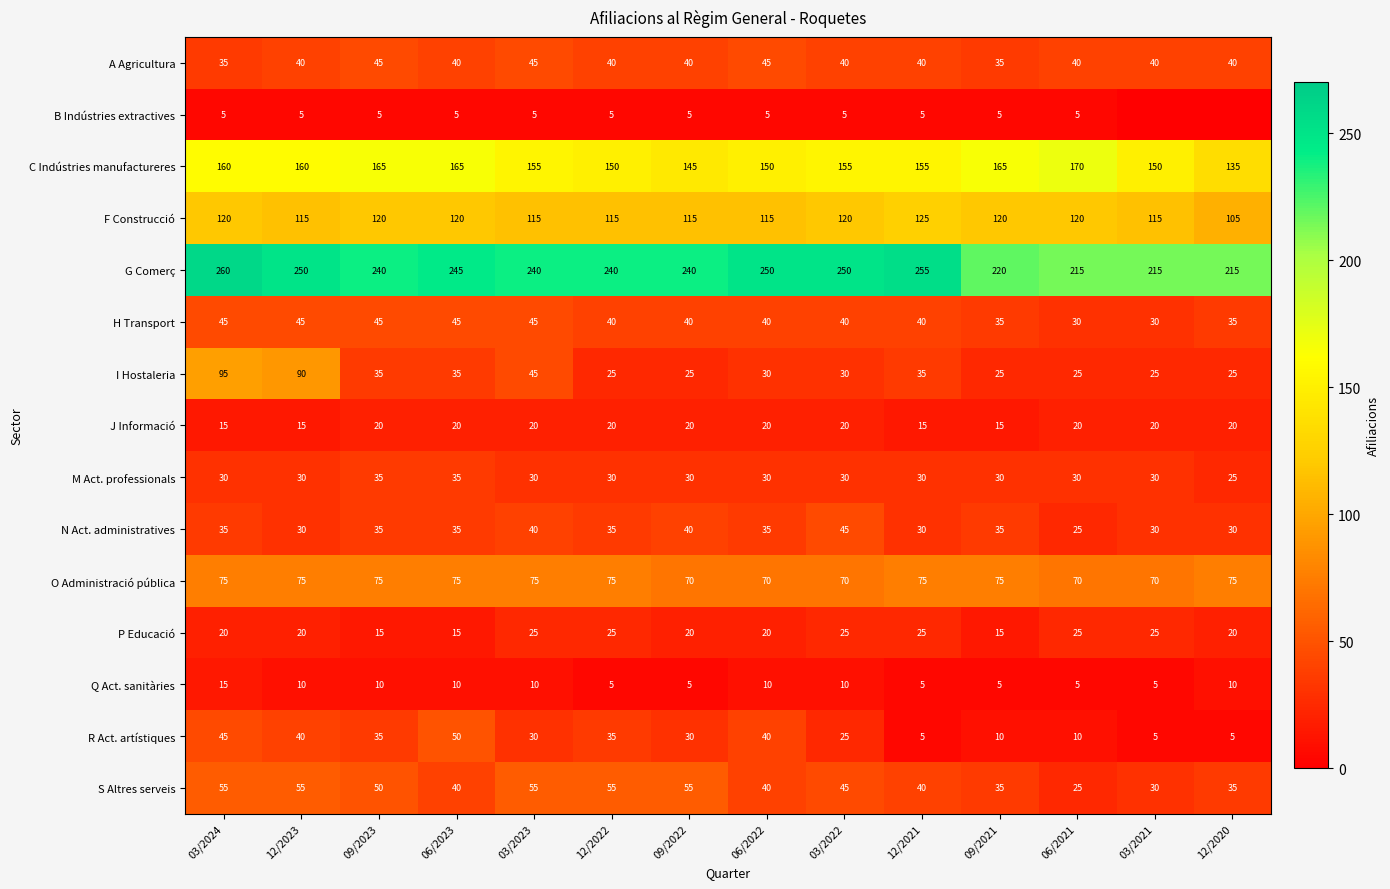

What is the maximum value for C Indústries manufactureres?

170